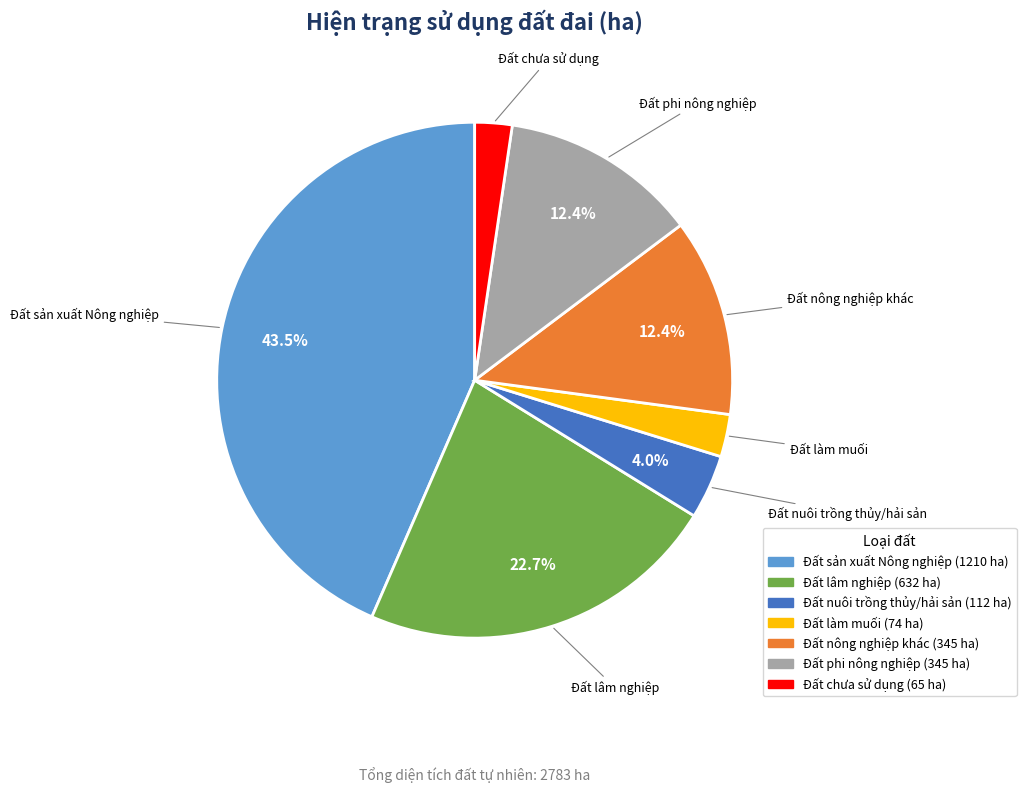

Which slice is the largest?

Đất sản xuất Nông nghiệp